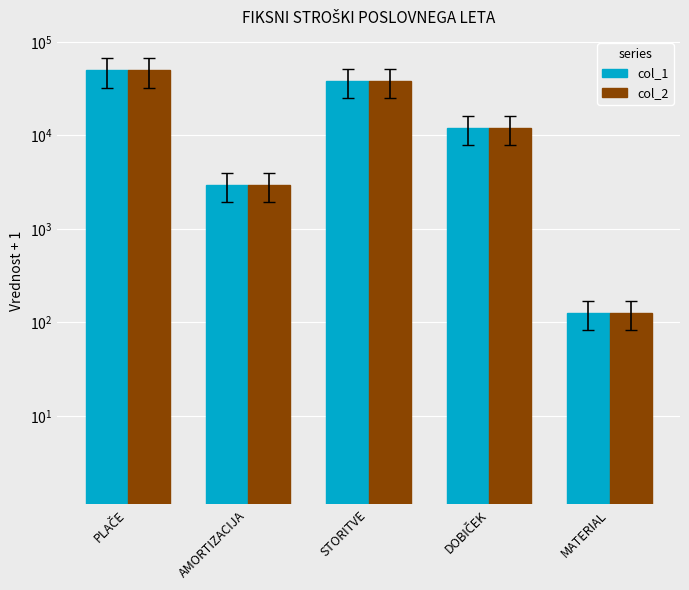

The col_1 series shows 1259.0 at AMORTIZACIJA. True or false?

False